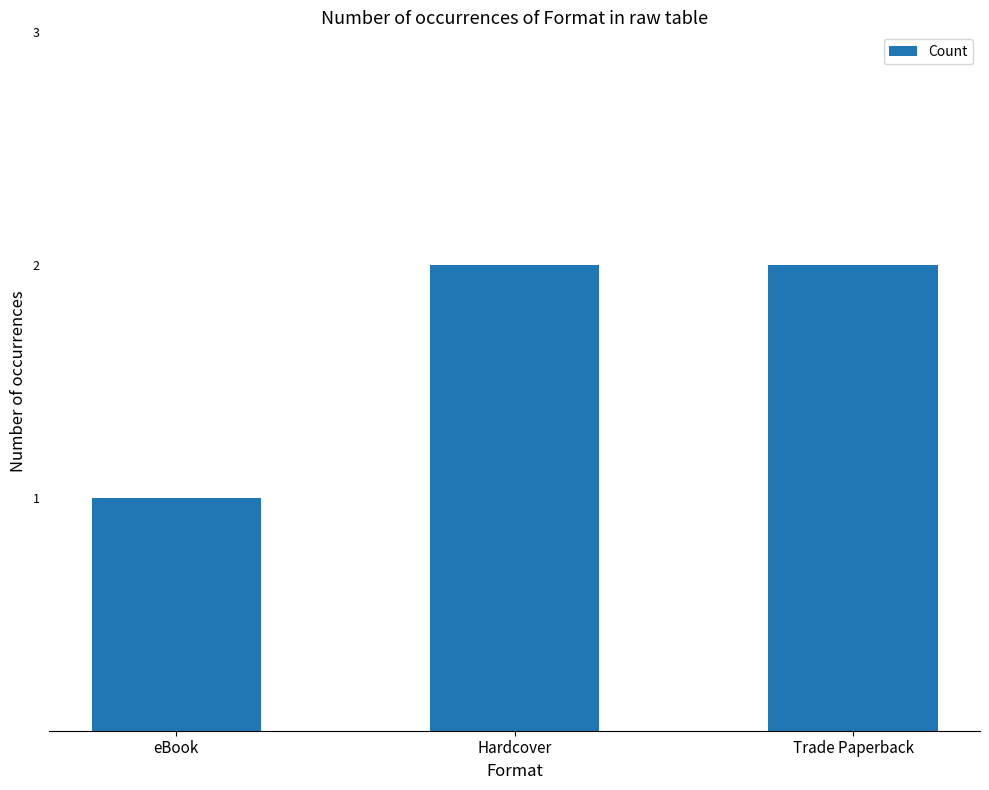

What is the approximate value at eBook?

1